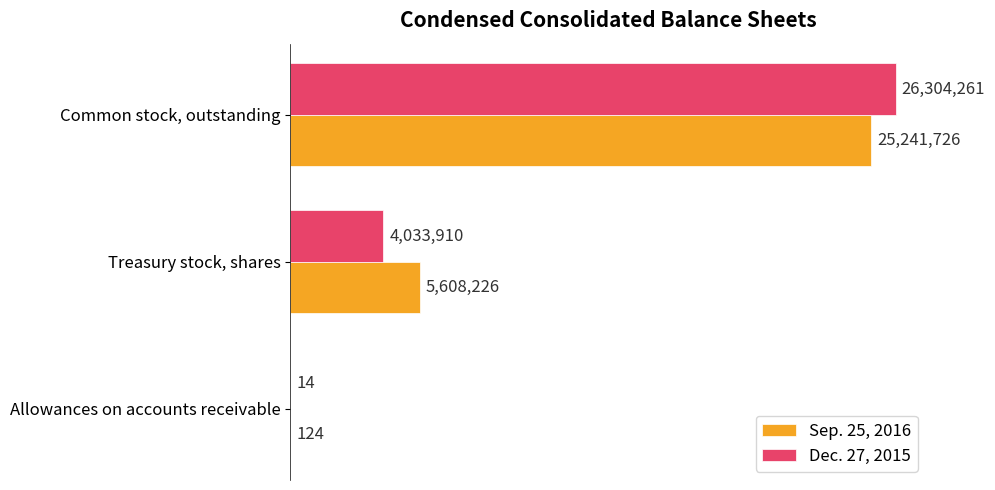

What is the sum of all Dec. 27, 2015 values?

30338185